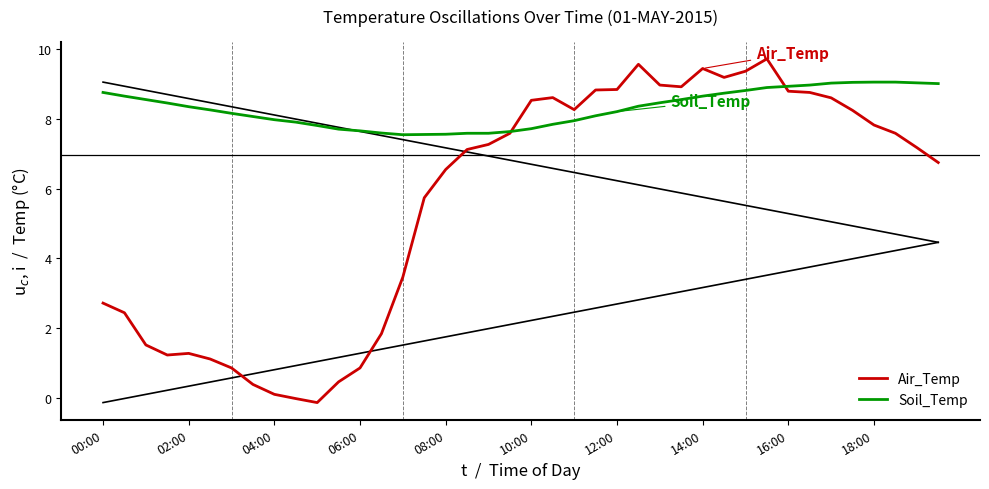

How many times do Air_Temp and Soil_Temp cross each other?

2